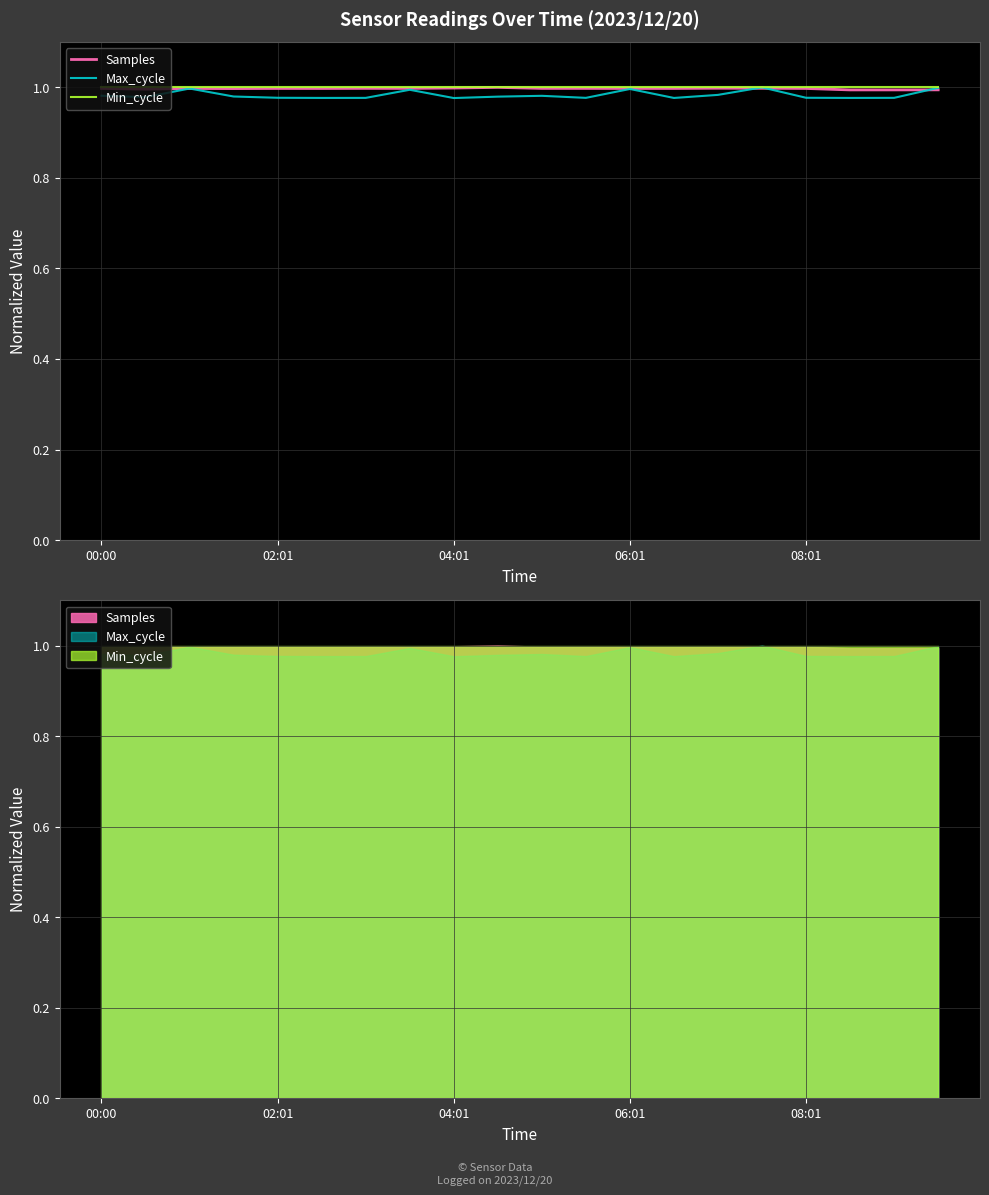

What is the sum of the Samples values at 7 and 16?

2.0